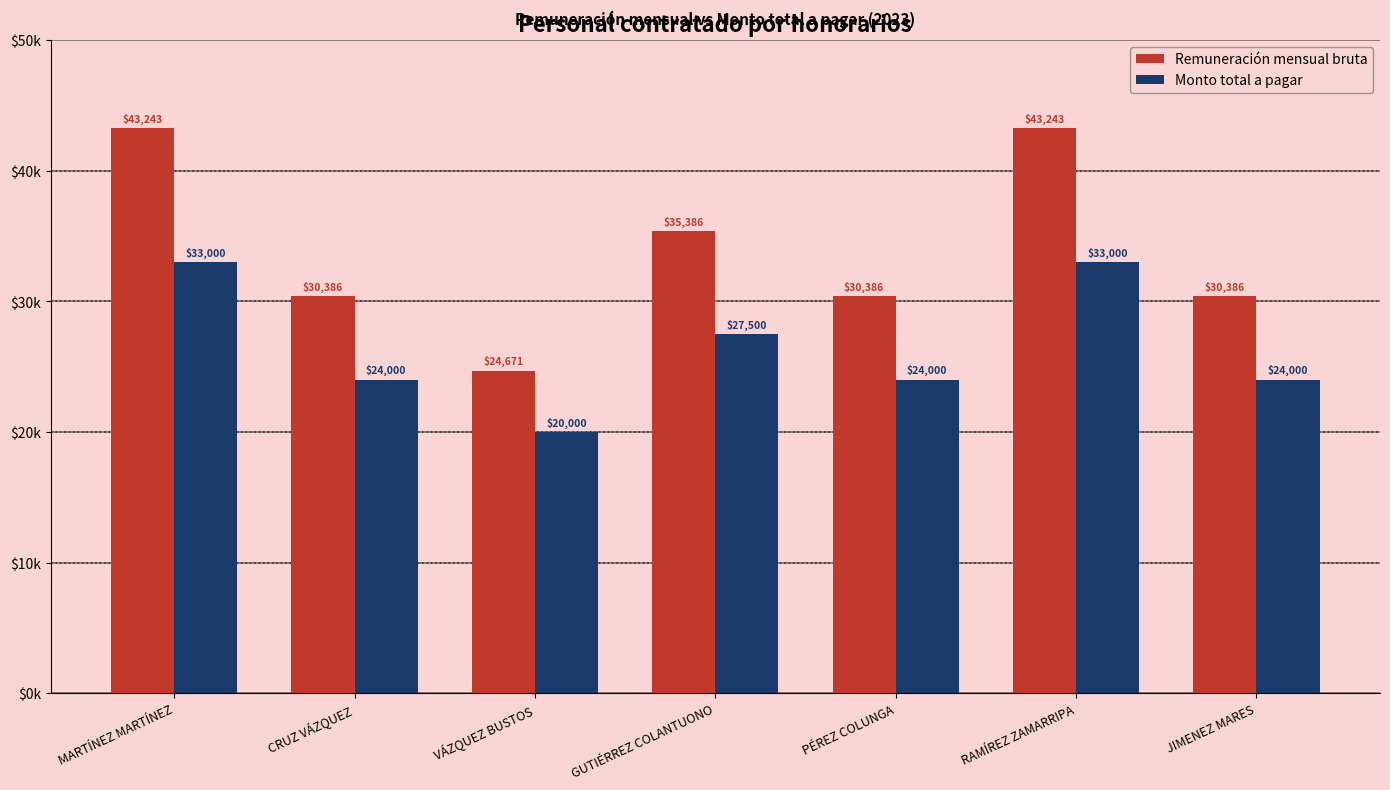

Are the bars grouped side by side (vs. stacked)?

Yes